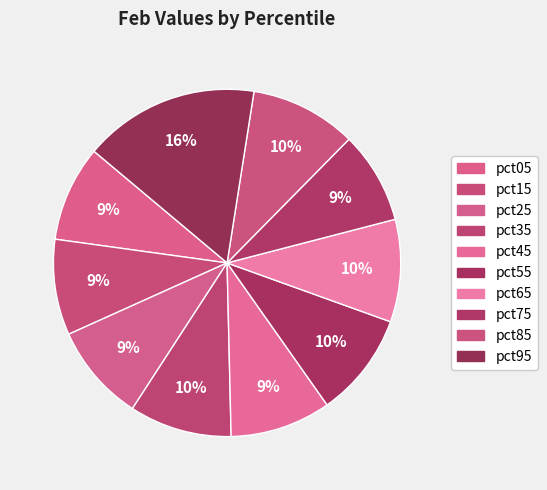

How much of the chart is everything except pct55?

90.3%